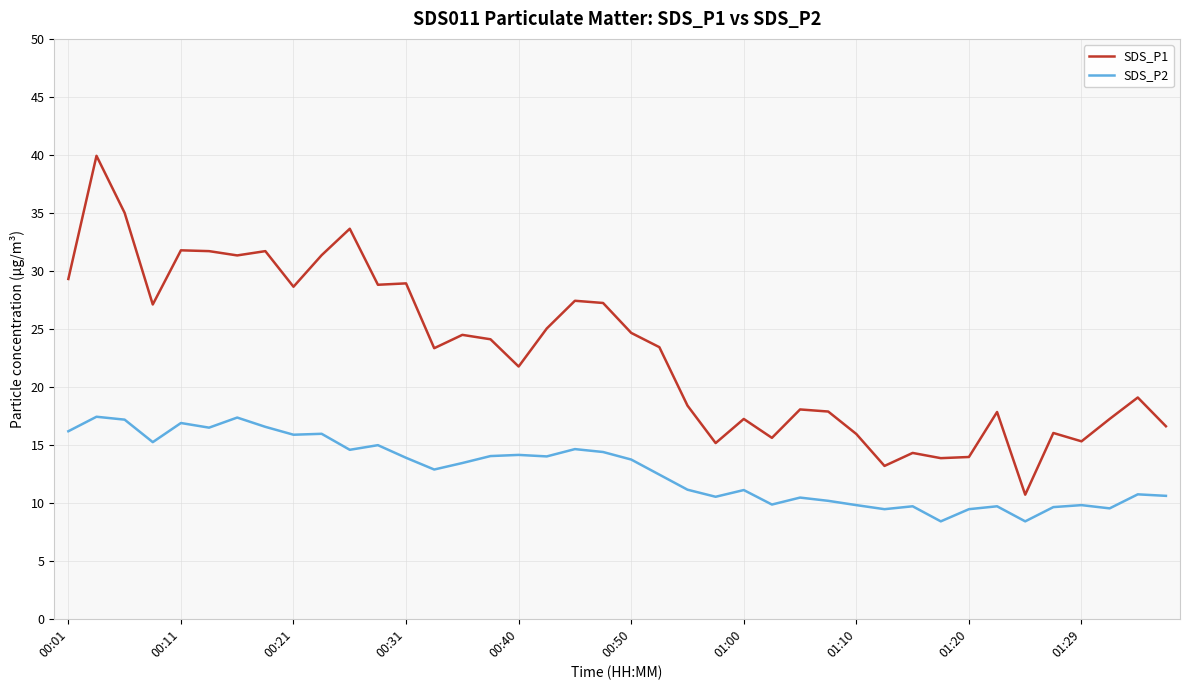

What is the difference between the maximum and minimum values in the SDS_P1 series?

29.2